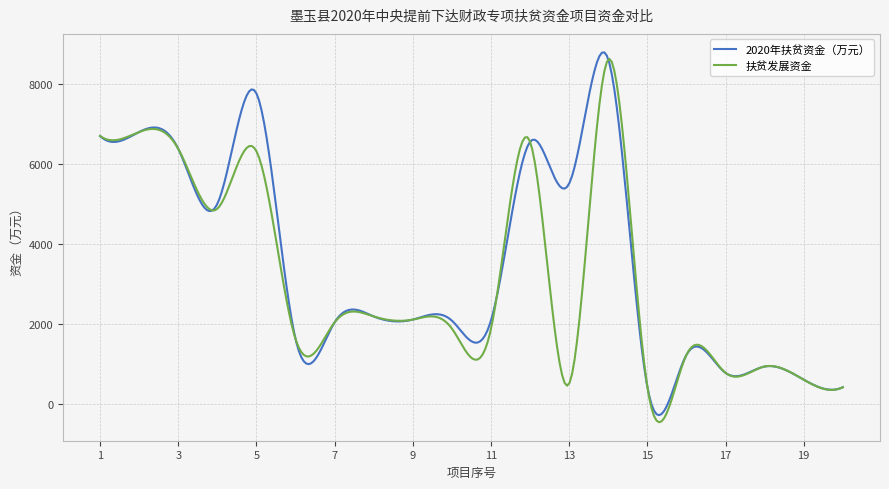

What are all the series names shown in the legend?

2020年扶贫资金（万元）, 扶贫发展资金